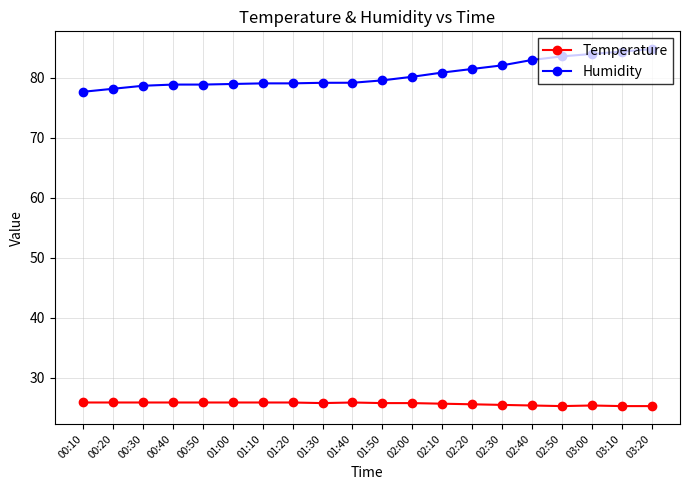

At 00:20, list the series in order from largest to smallest.

Humidity, Temperature